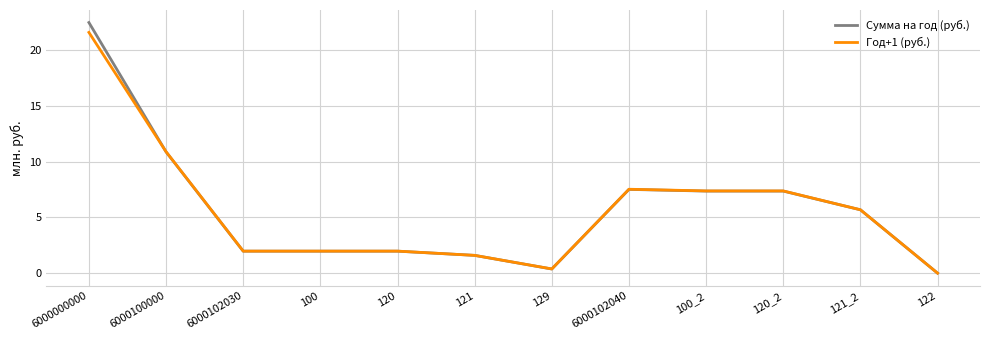

Which category has the lowest value across all series?

122